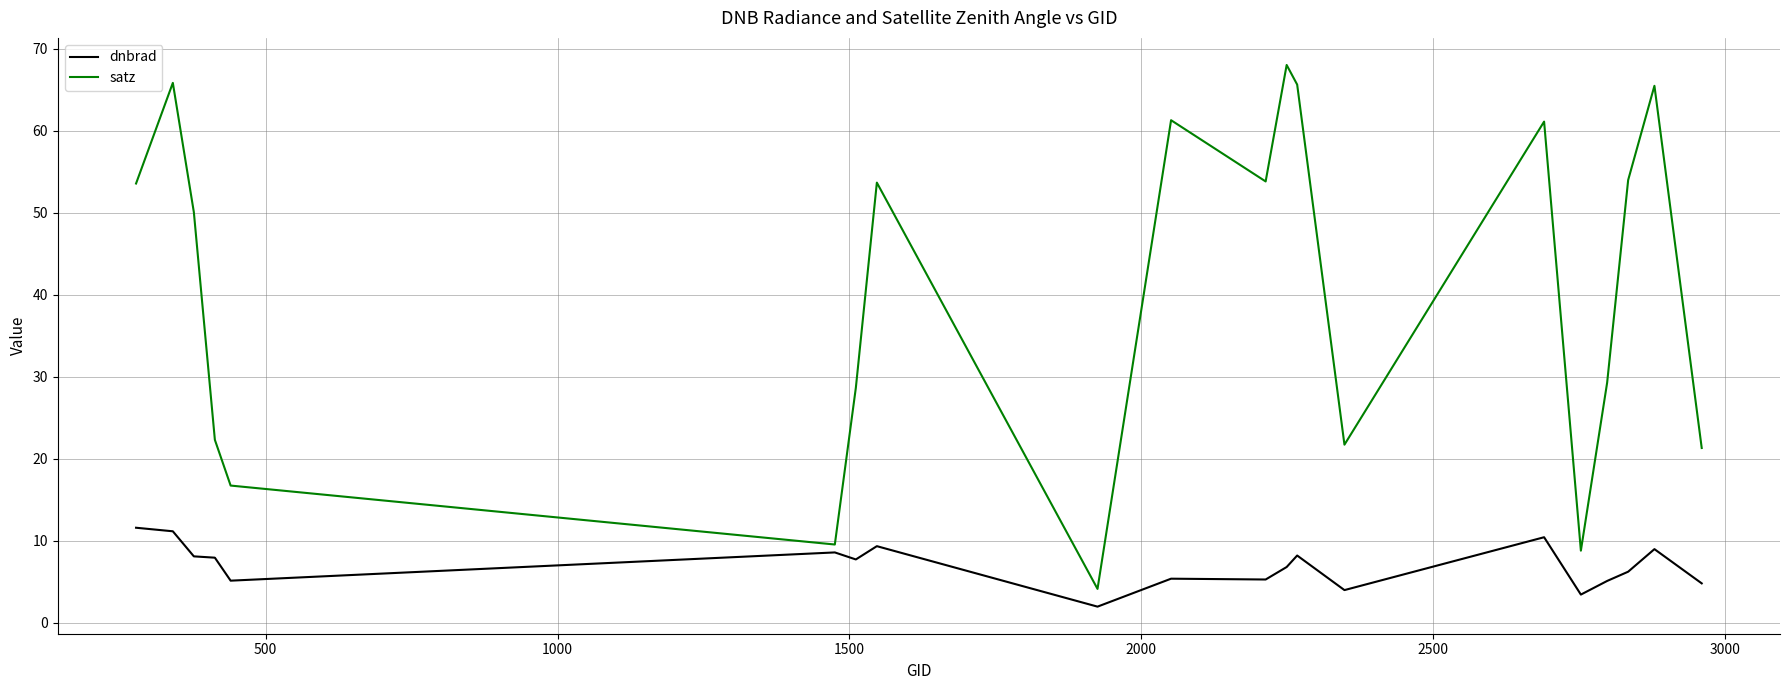

List the series in order of their overall mean, highest first.

satz, dnbrad